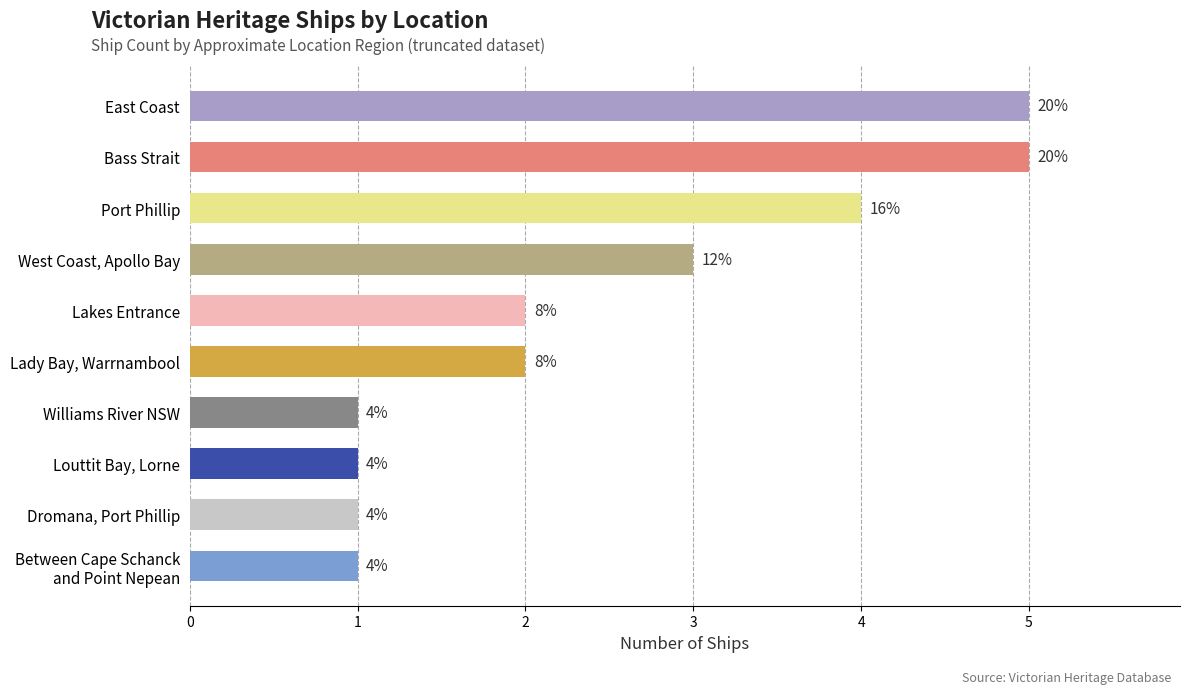

List the labels in order of value, smallest first.

6, 7, 8, 9, 4, 5, 3, 2, 0, 1